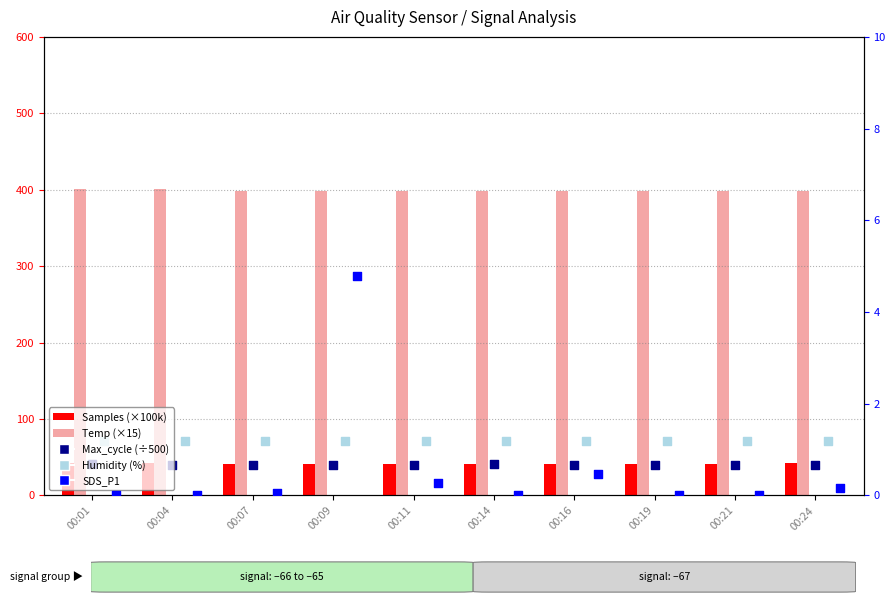

At which category is the sum across all series the highest?

00:09